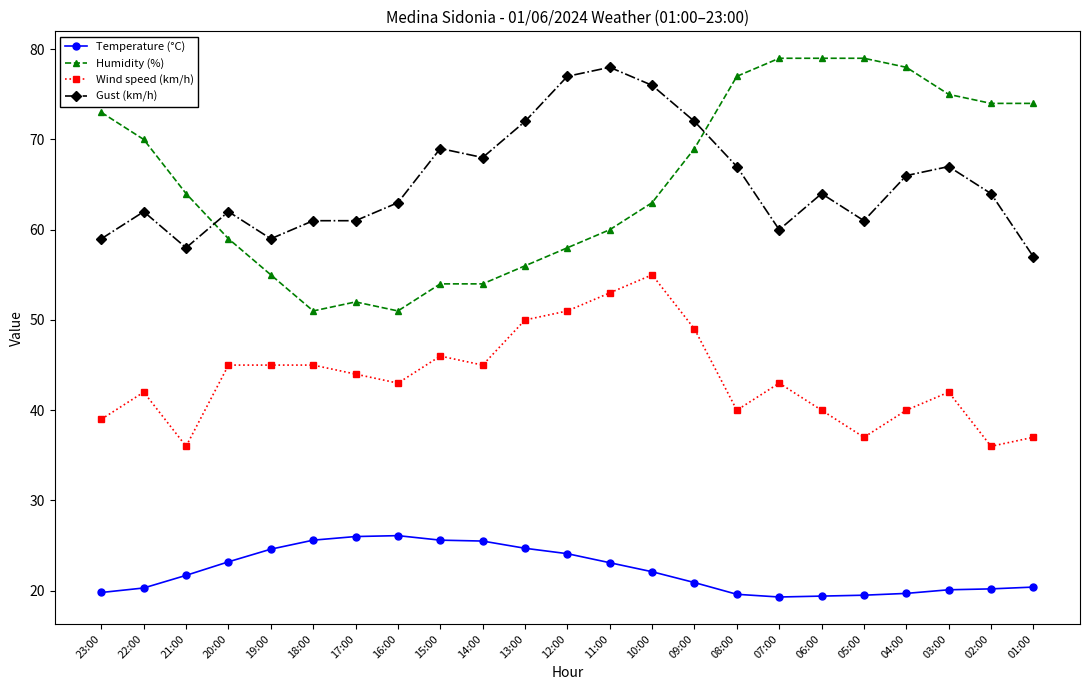

True or false: Temperature (°C) and Gust (km/h) cross at least once.

False